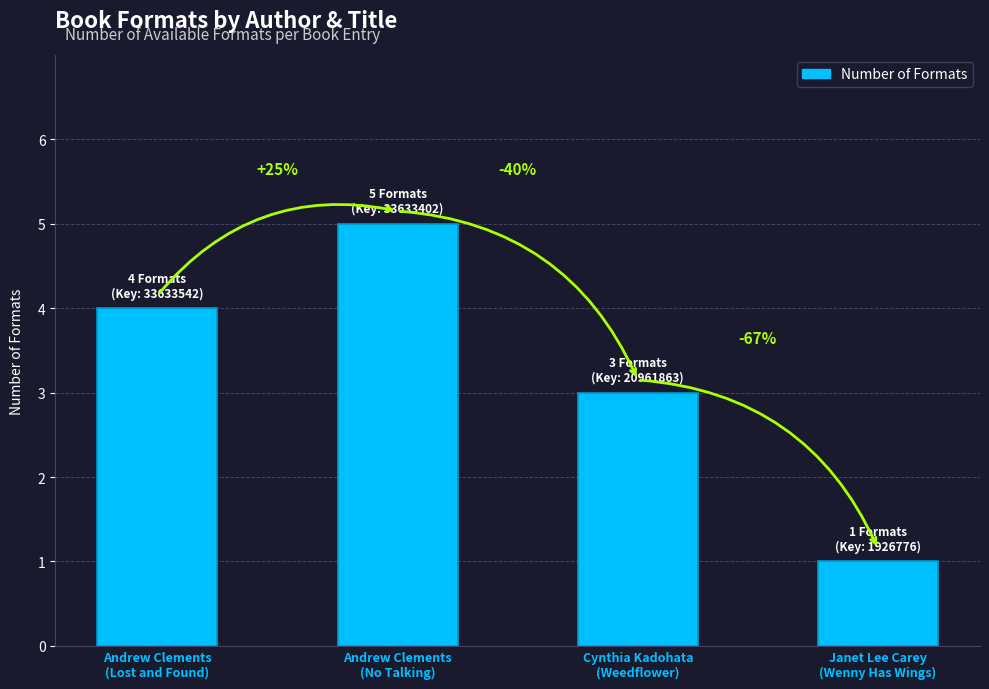

What value does the data have at Andrew Clements
(No Talking)?

5